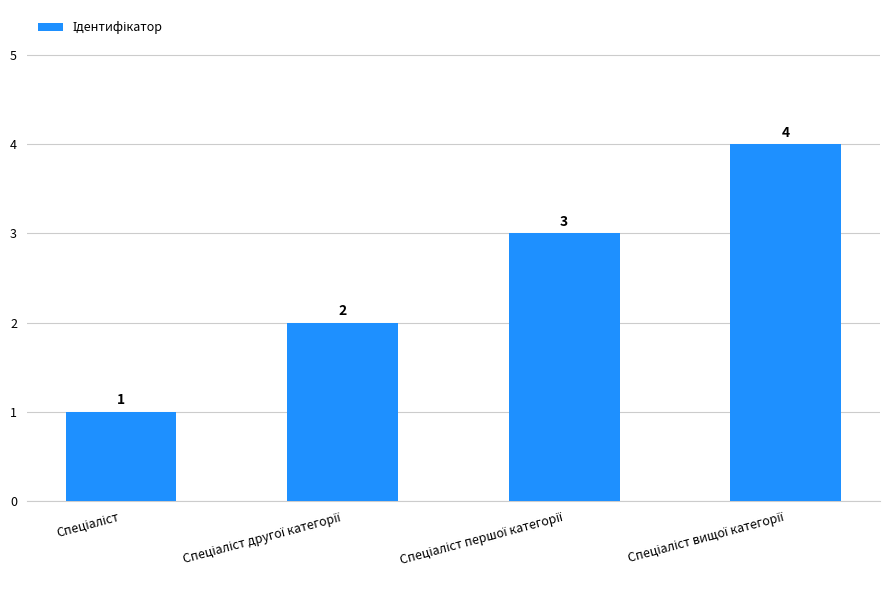

Count the values in the range 2 to 4.

3